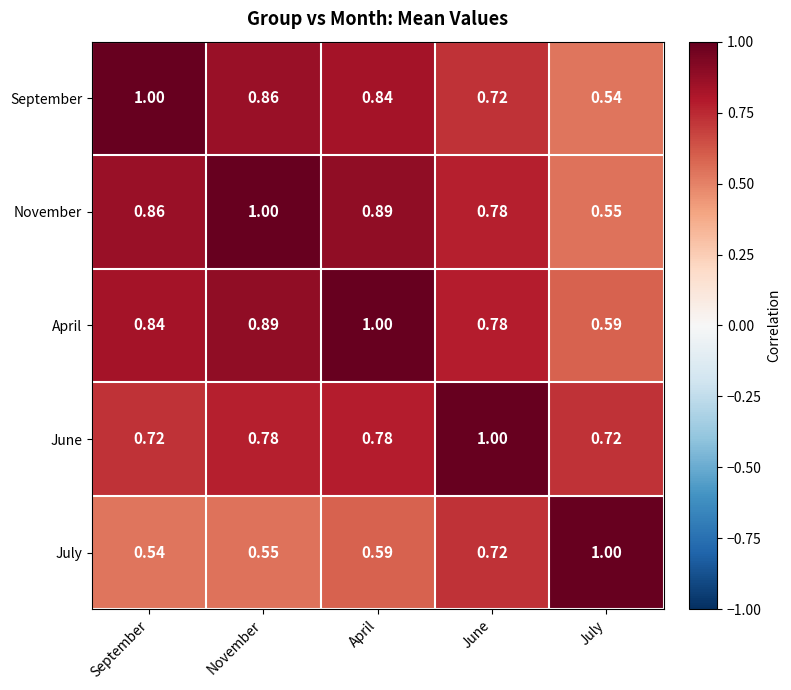

List the labels in order of September value, smallest first.

July, June, April, November, September